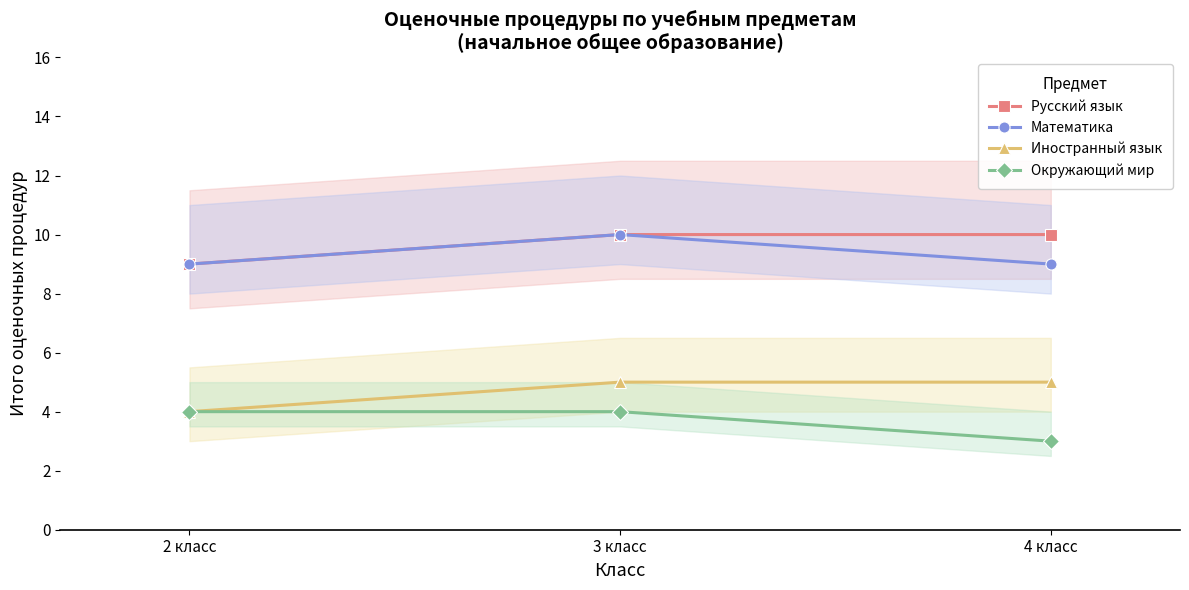

What position from the right is 2 класс?

3